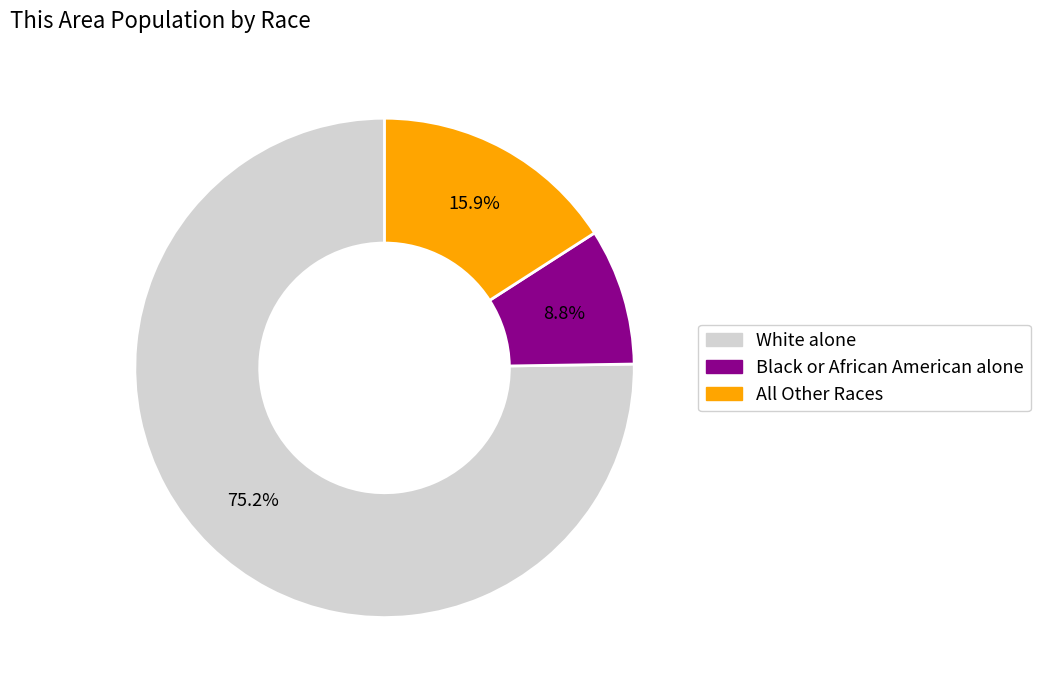

Which category has the smallest portion of the pie?

Black or African American alone